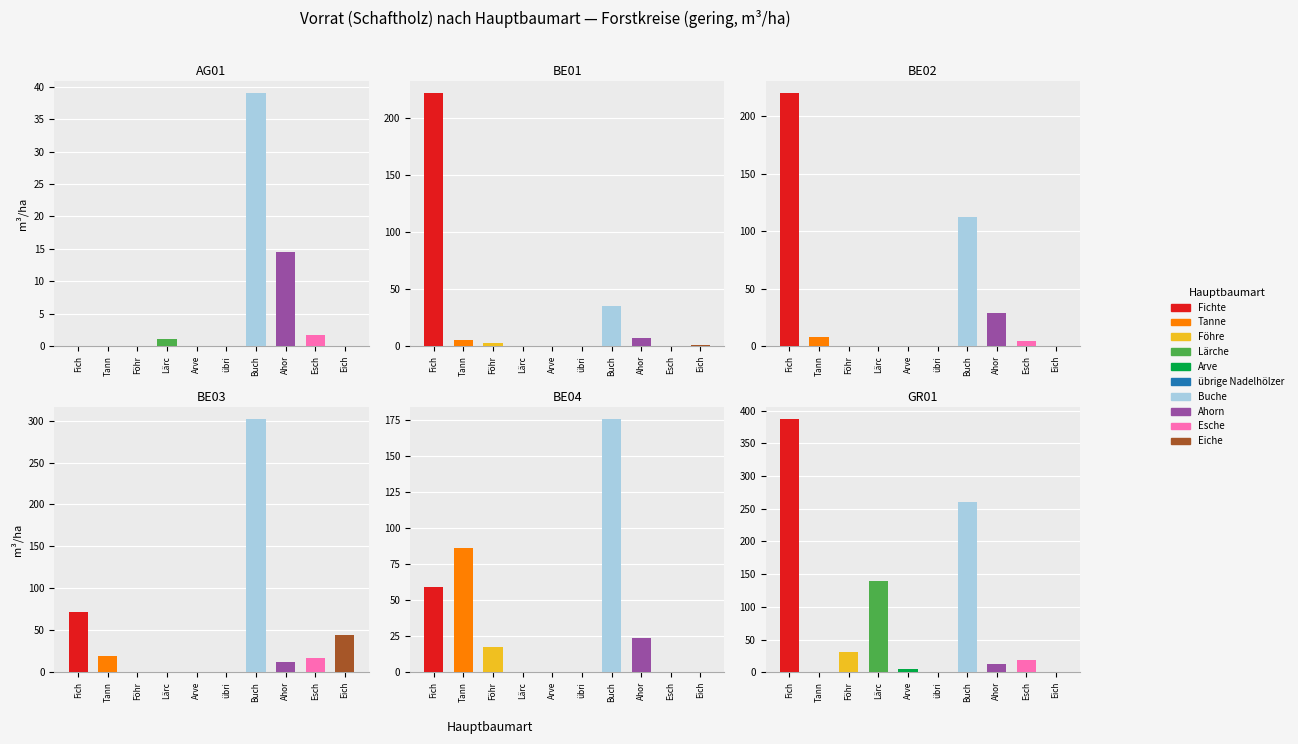

At which label is BE04 closest to 87?

Tanne